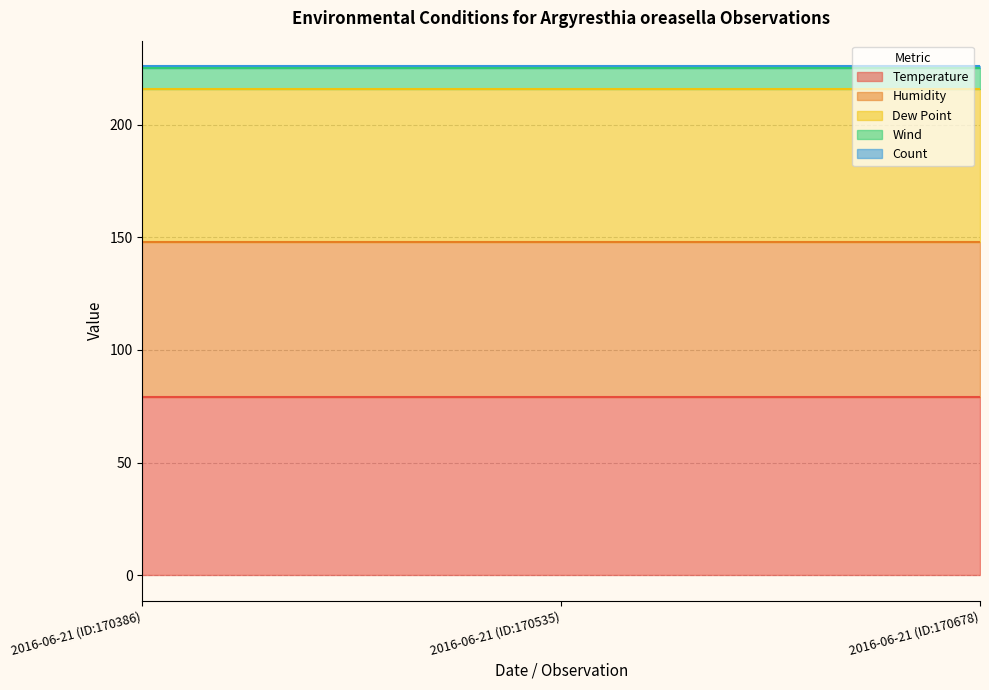

Rank the categories by Count value from highest to lowest.

2016-06-21 (ID:170386), 2016-06-21 (ID:170535), 2016-06-21 (ID:170678)